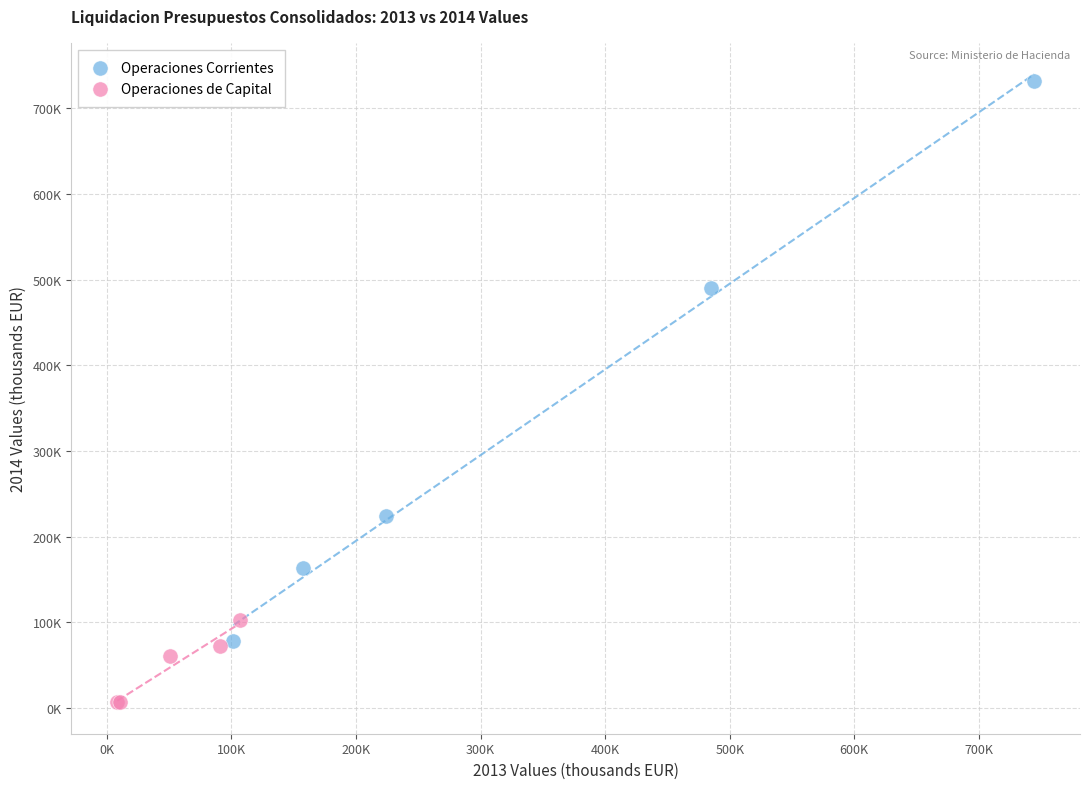

What are all the series names shown in the legend?

Operaciones Corrientes, Operaciones de Capital